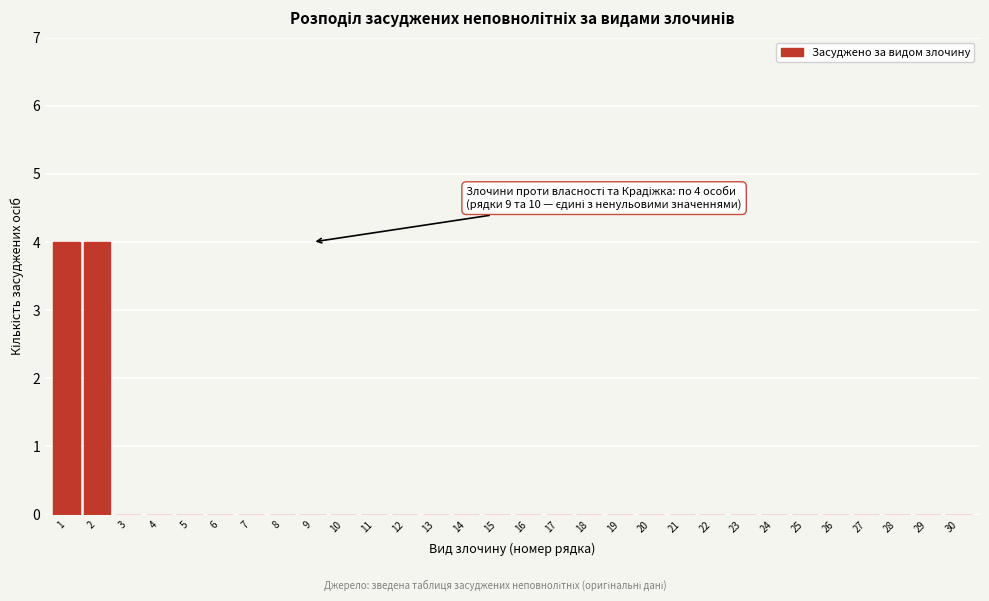

Reading left to right, transcribe all the data shown in this chart.

1=4	2=4	3=0	4=0	5=0	6=0	7=0	8=0	9=0	10=0	11=0	12=0	13=0	14=0	15=0	16=0	17=0	18=0	19=0	20=0	21=0	22=0	23=0	24=0	25=0	26=0	27=0	28=0	29=0	30=0